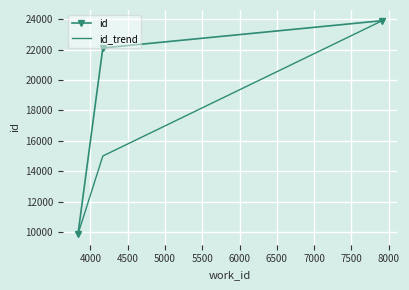

Rank the series by their average value, from lowest to highest.

id_trend, id